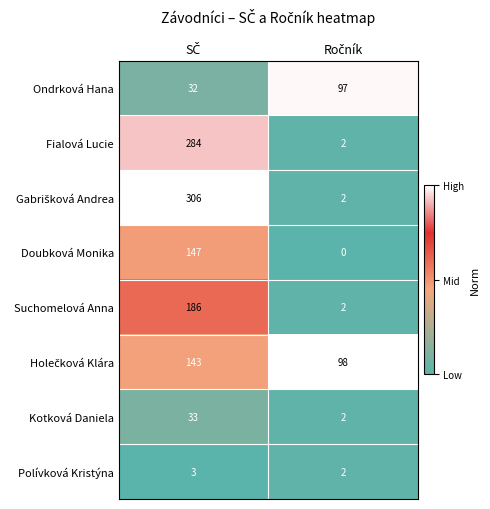

What is the difference between the maximum and minimum values in the Doubková Monika series?

147